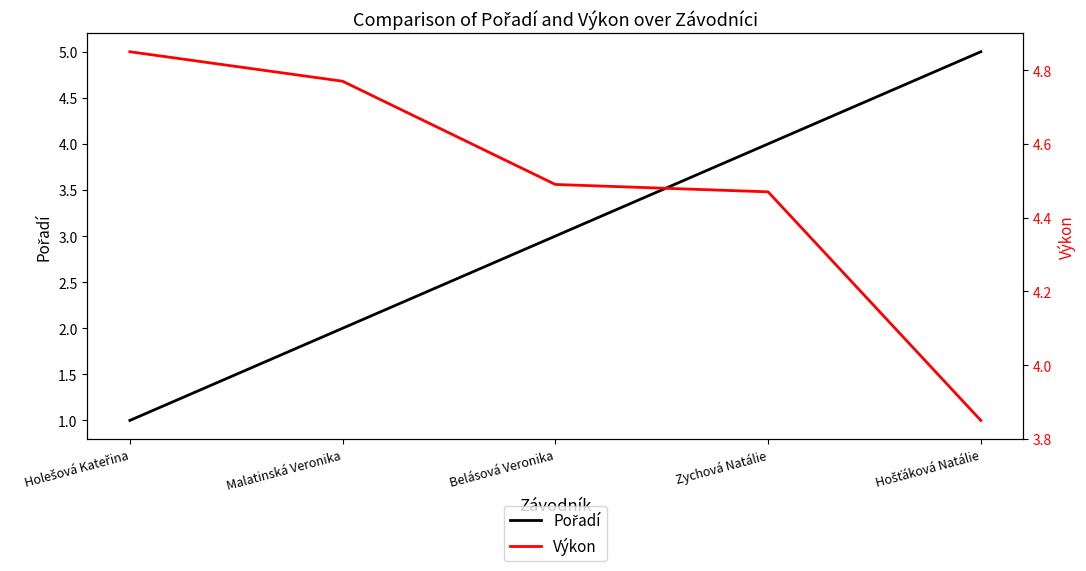

Reading left to right, transcribe all the data shown in this chart.

Pořadí: Holešová Kateřina=1.0	Malatinská Veronika=2.0	Belásová Veronika=3.0	Zychová Natálie=4.0	Hošťáková Natálie=5.0
Výkon: Holešová Kateřina=4.8	Malatinská Veronika=4.8	Belásová Veronika=4.5	Zychová Natálie=4.5	Hošťáková Natálie=3.9